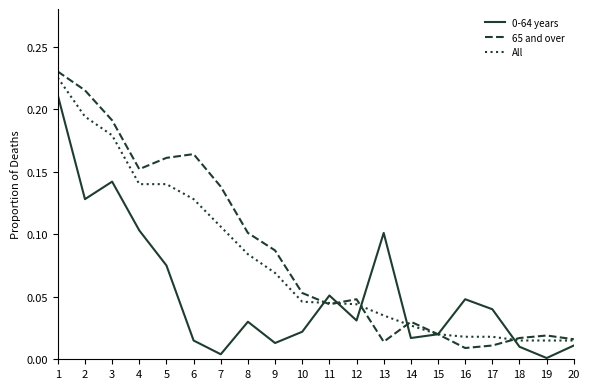

Which series has the widest spread of values?

65 and over